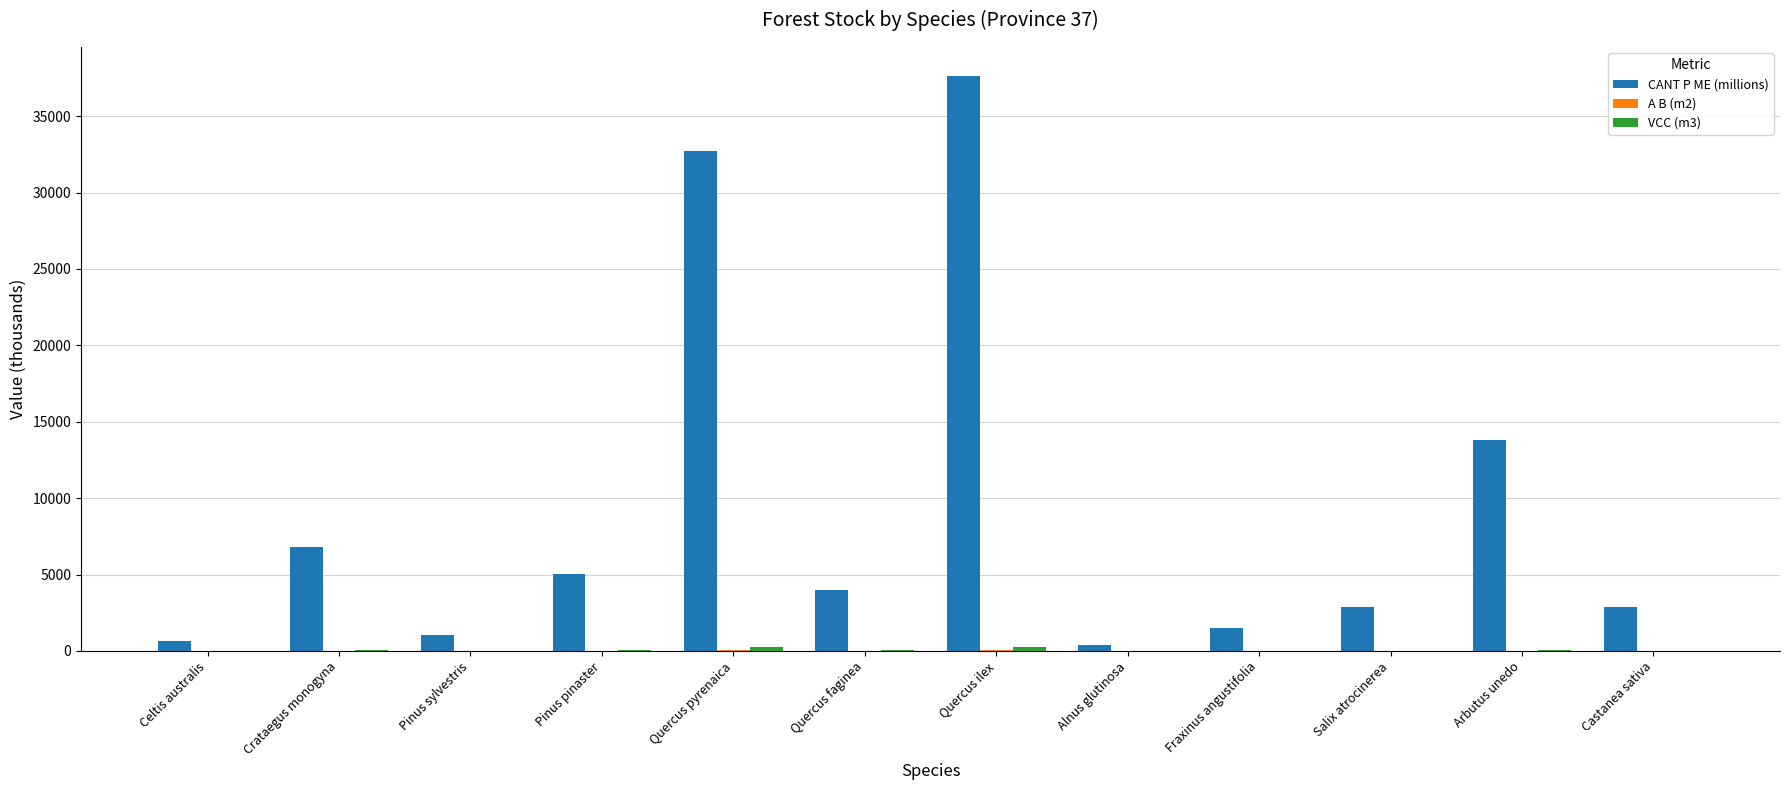

What is the highest value of the CANT P ME (millions) series?

37646.5